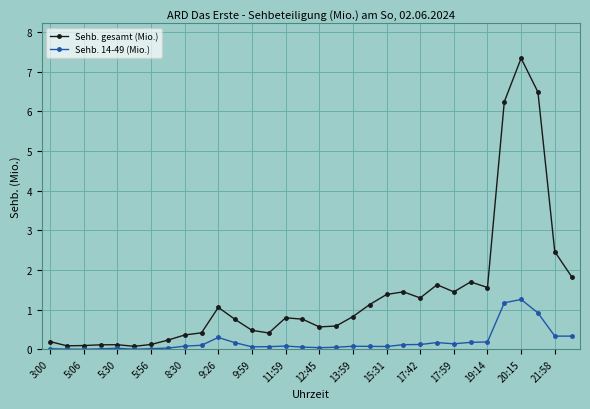

Which series has the largest total across all categories?

Sehb. gesamt (Mio.)